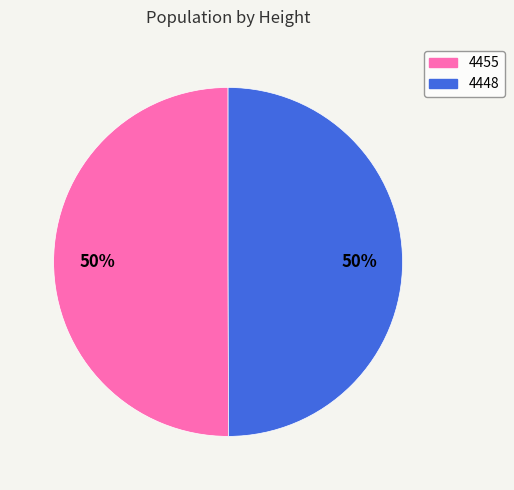

To the nearest percent, what portion does 4448 represent?

50%